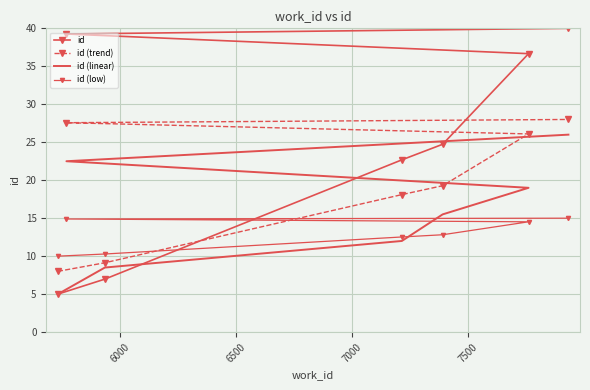

What is the maximum value shown in the chart?

40.0